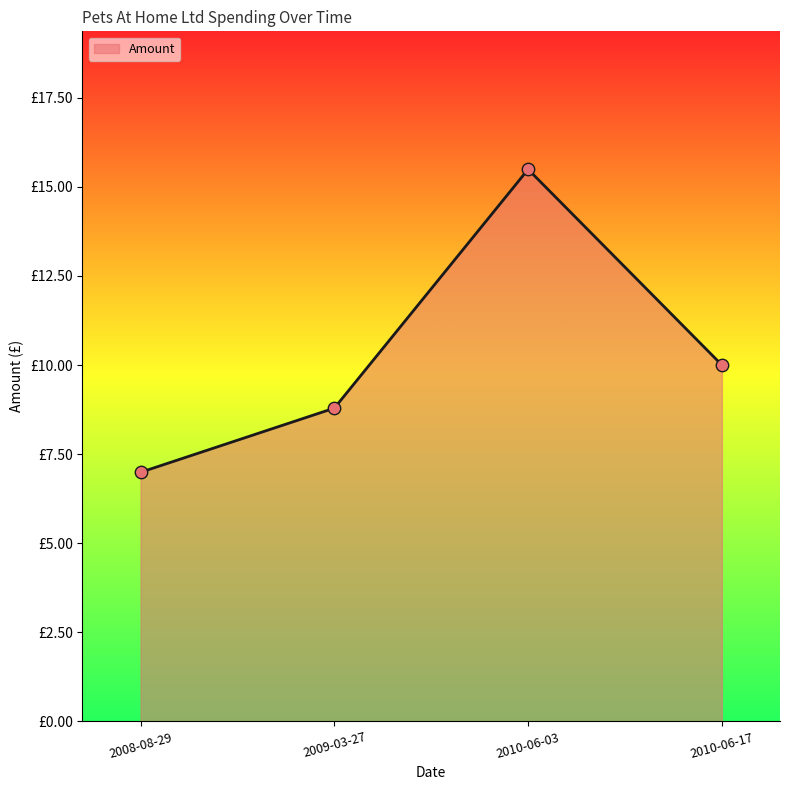

Which has a higher value, 2010-06-17 or 2008-08-29?

2010-06-17